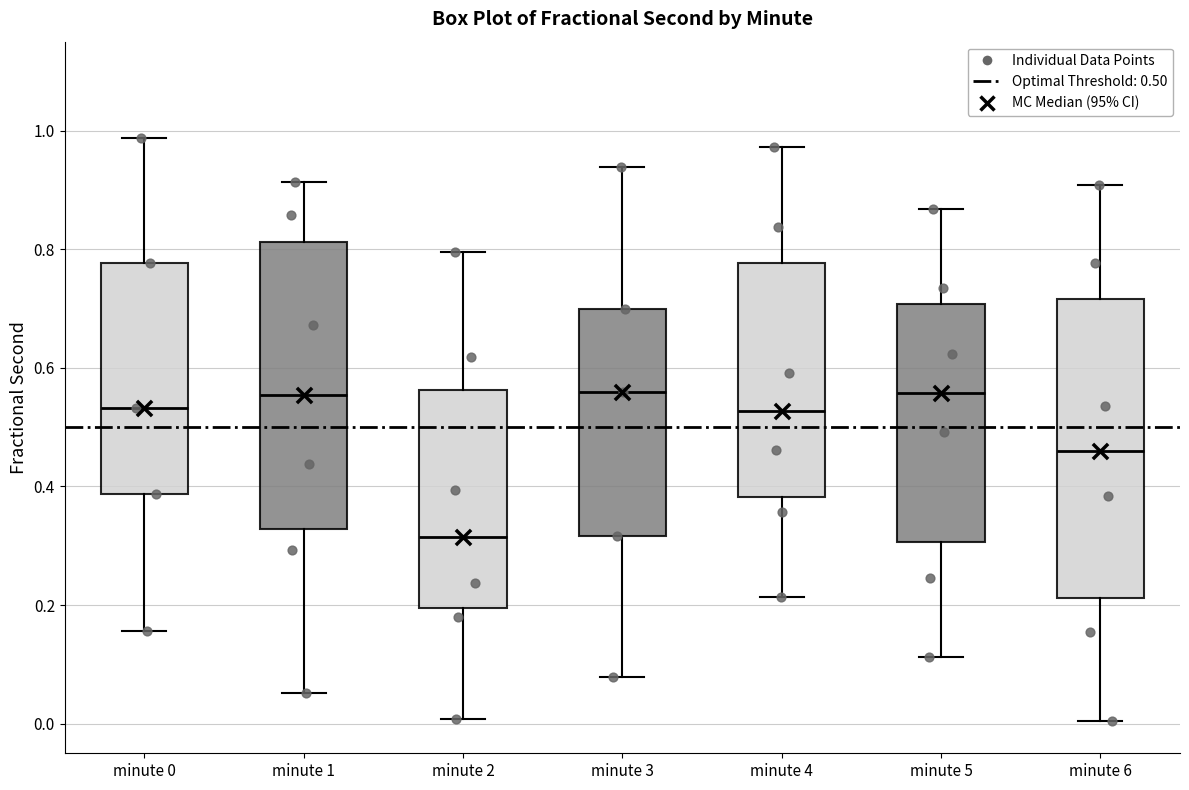

Which box has the lowest median line?

minute 2